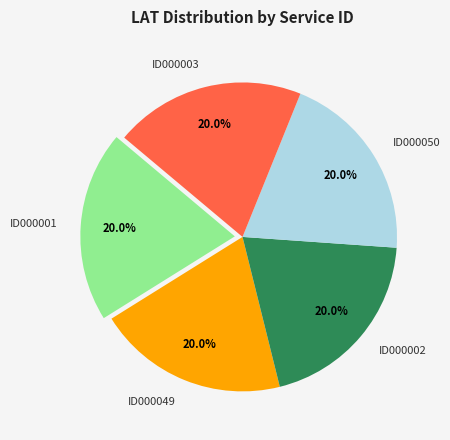

Approximately how many times larger is the value at ID000002 compared to ID000050?

1.0